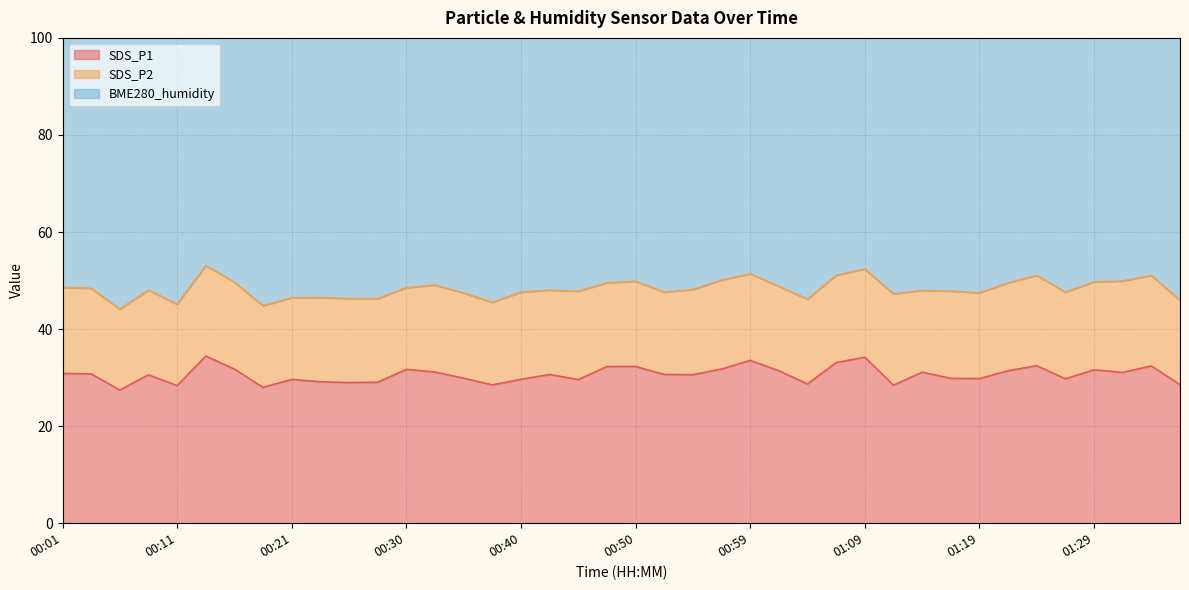

What is the maximum value shown in the chart?

79.4